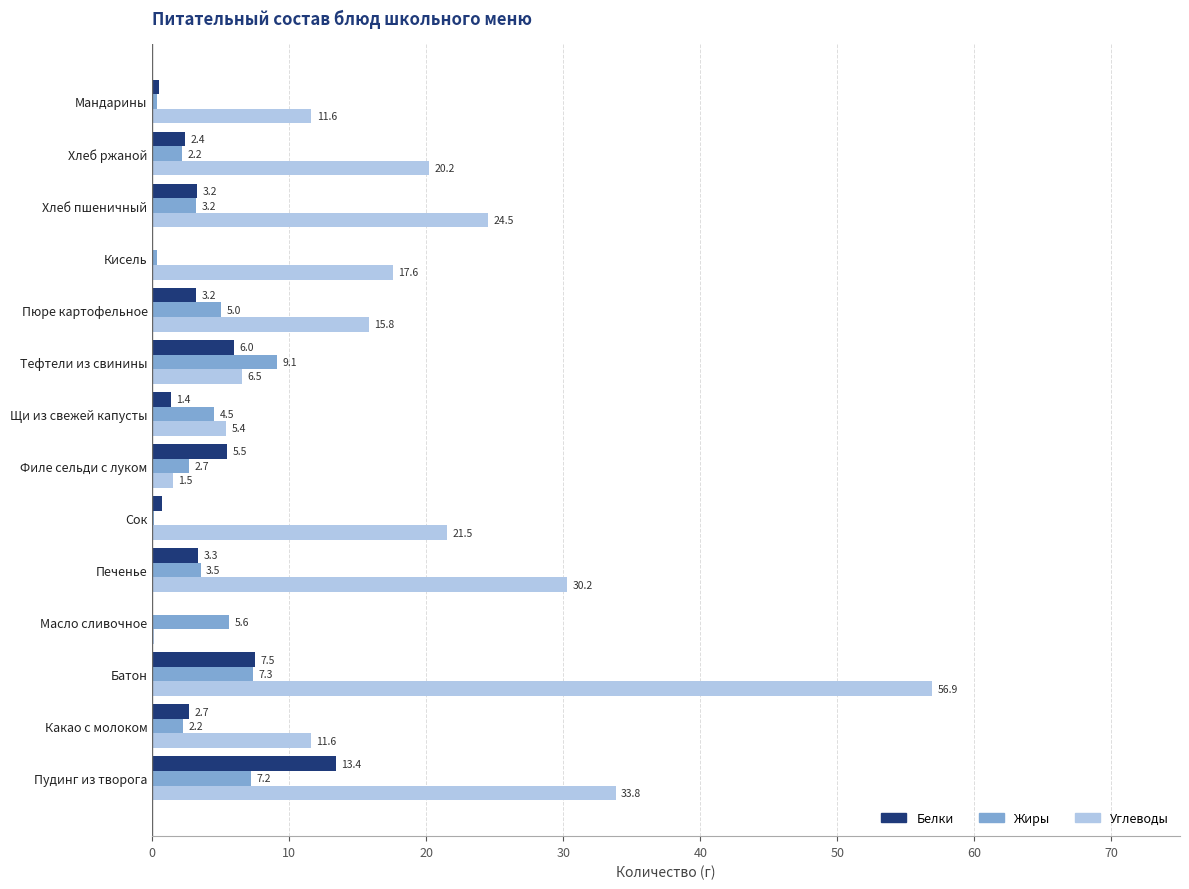

Between Какао с молоком and Хлеб ржаной, which series saw the biggest shift?

Углеводы